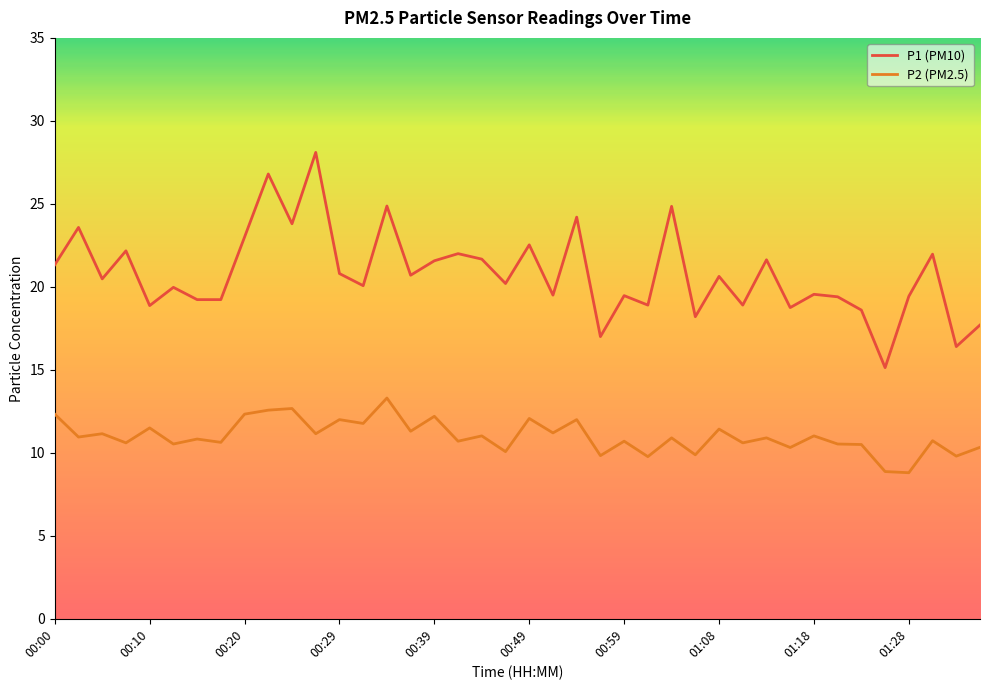

List the series in order of their overall mean, highest first.

P1 (PM10), P2 (PM2.5)